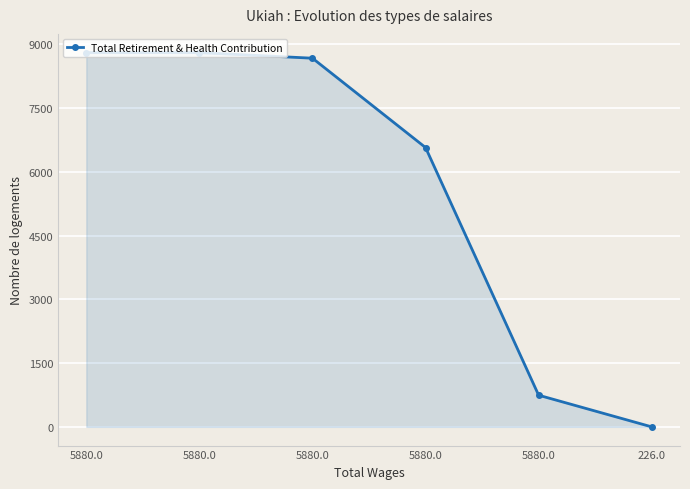

What is the maximum value shown in the chart?

8808